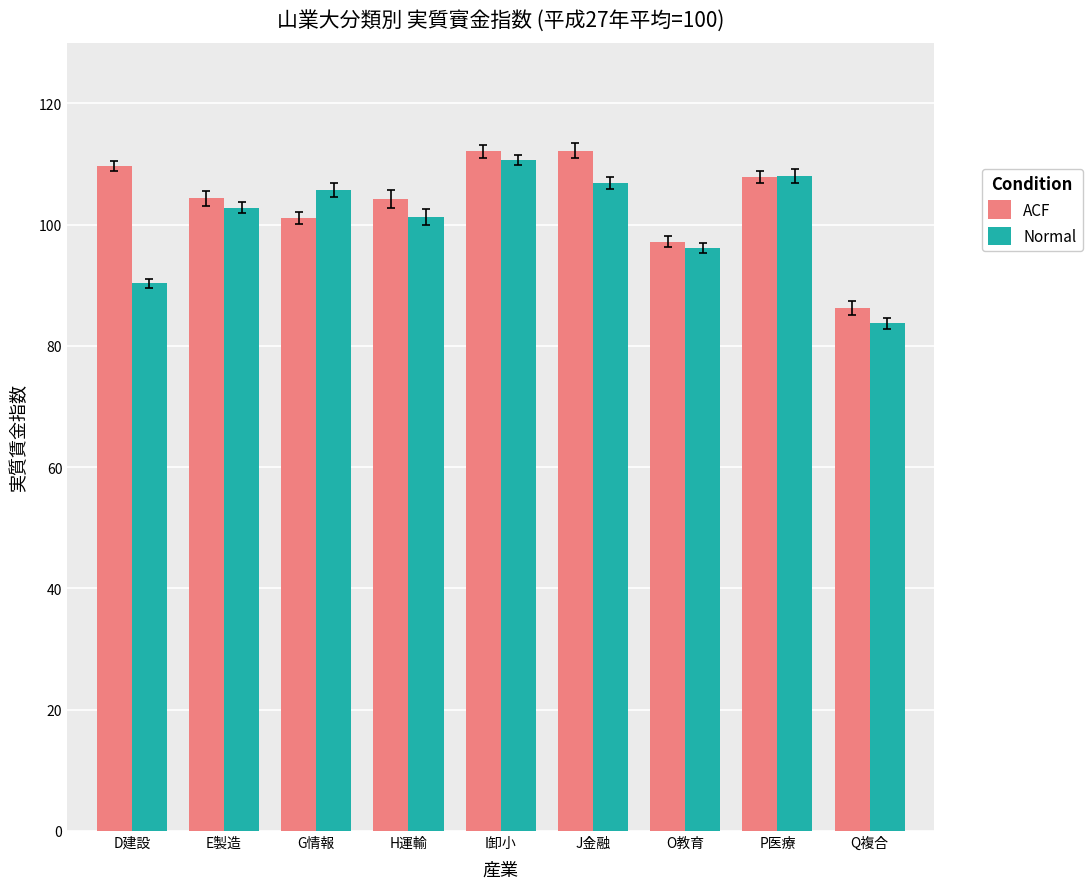

Is it true that Normal equals 155.8 at E製造?

False